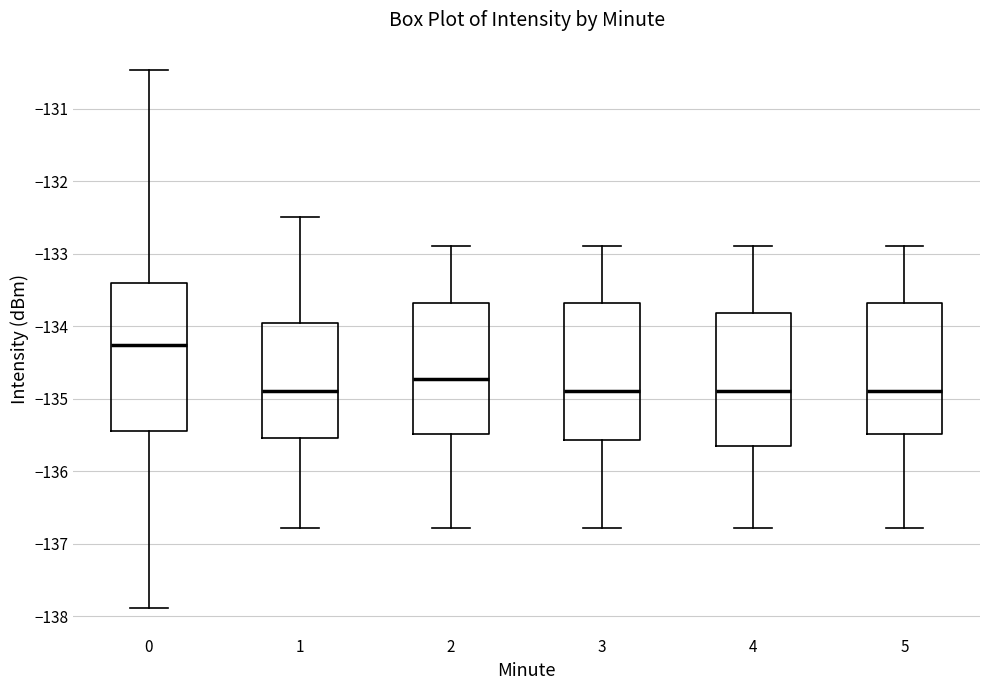

Reading left to right, transcribe this box plot: for each box, give where its median line is, the range the box spans, and where its two whiskers end, as read against the y-axis. The values are not printed on the chart, so give them approximately, as read against the axis.

0: median -134.3, box -135.5 to -133.4, whiskers -137.9 to -130.5
1: median -134.9, box -135.5 to -134.0, whiskers -136.8 to -132.5
2: median -134.7, box -135.5 to -133.7, whiskers -136.8 to -132.9
3: median -134.9, box -135.6 to -133.7, whiskers -136.8 to -132.9
4: median -134.9, box -135.7 to -133.8, whiskers -136.8 to -132.9
5: median -134.9, box -135.5 to -133.7, whiskers -136.8 to -132.9